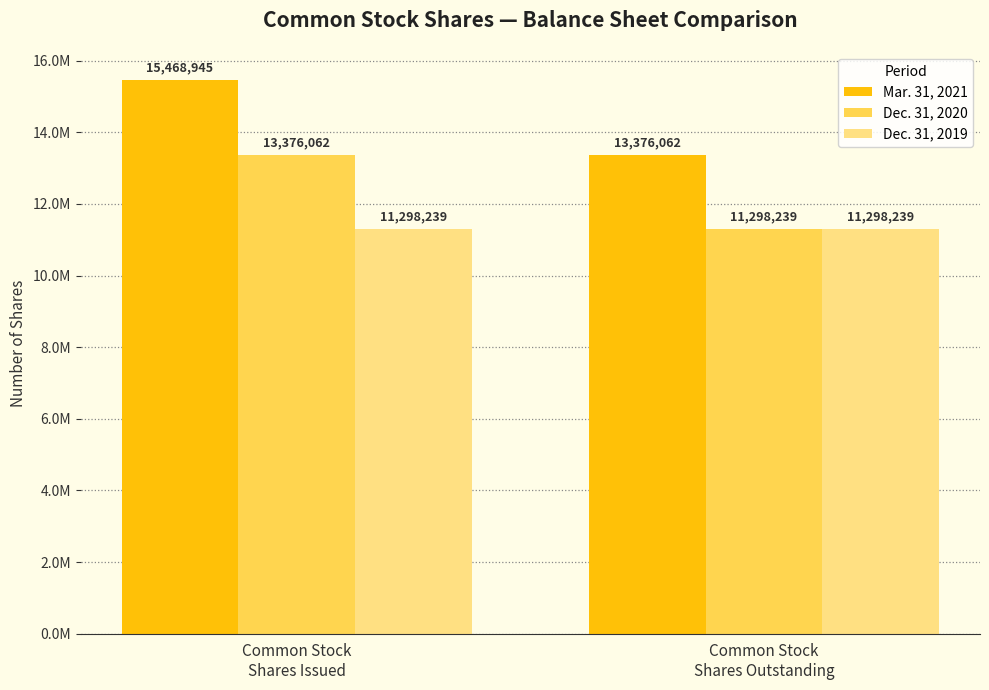

What are all the series names shown in the legend?

Mar. 31, 2021, Dec. 31, 2020, Dec. 31, 2019